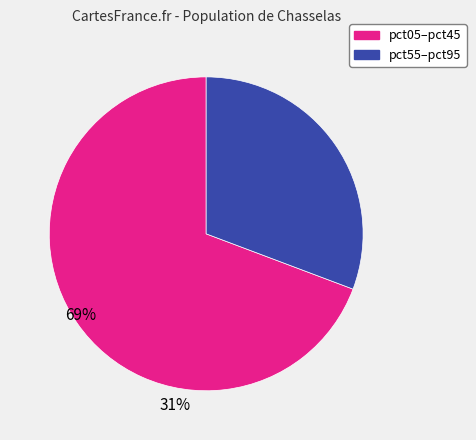

Does any single category account for the majority?

Yes